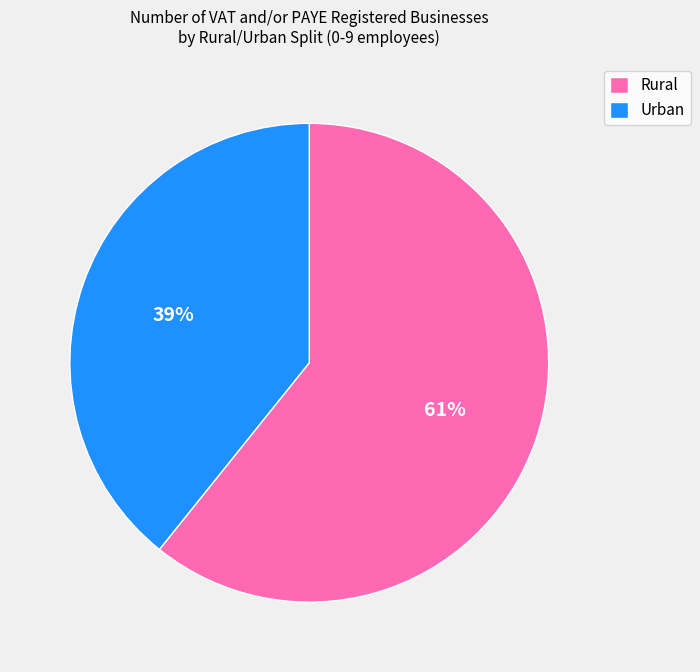

Approximately how many times larger is the value at Urban compared to Rural?

0.6